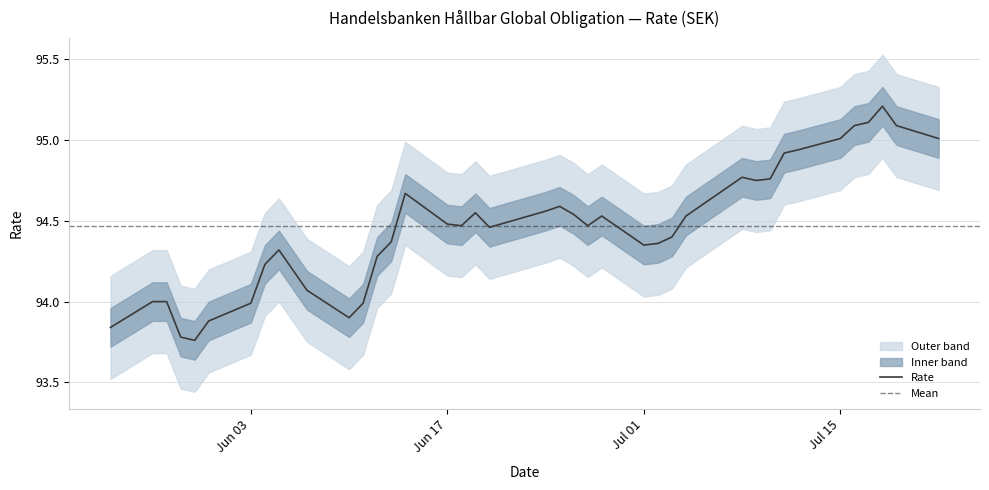

True or false: the data shows 127.3 at 21.

False